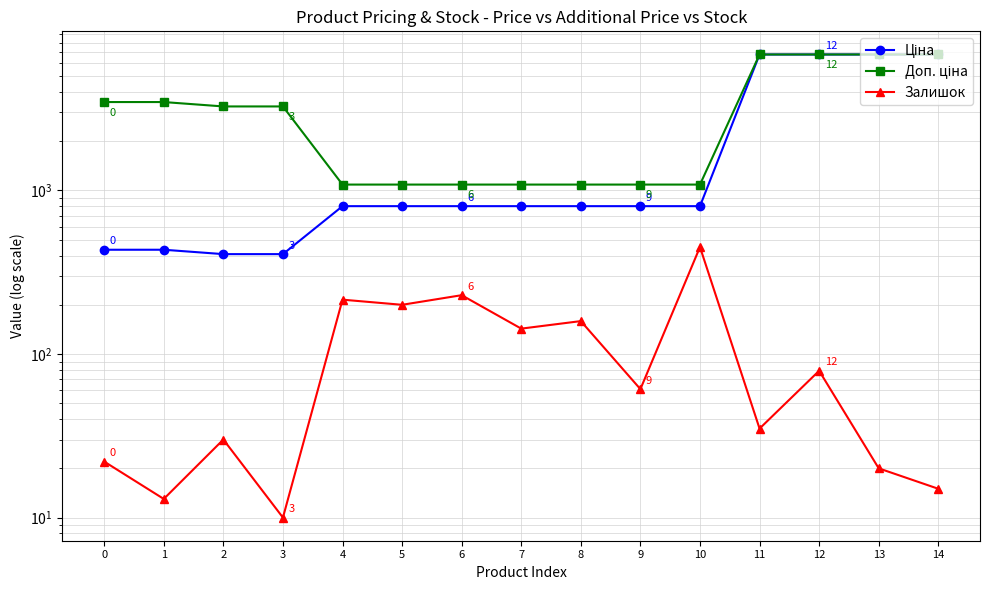

What is the sum of the Залишок values at 2 and 4?

245.0